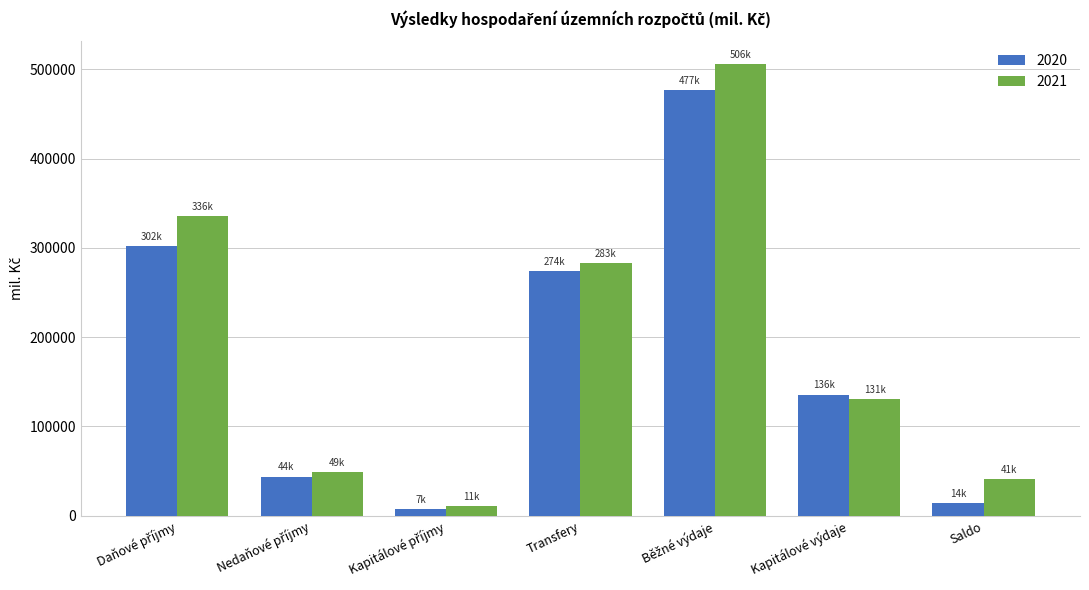

What is the minimum value for 2020?

7241.8